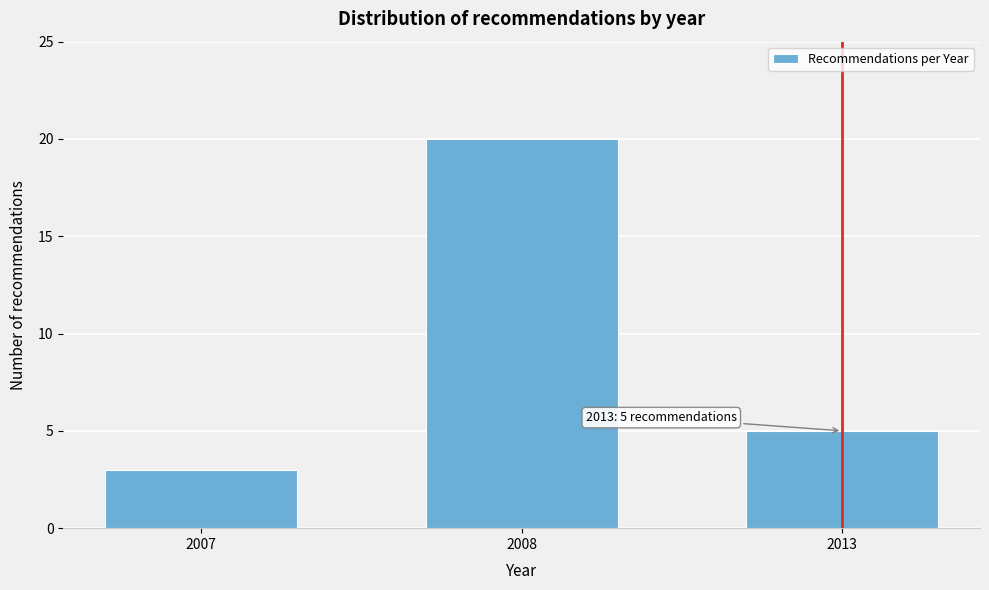

Reading right to left, list all the values displayed in this chart.

5	20	3